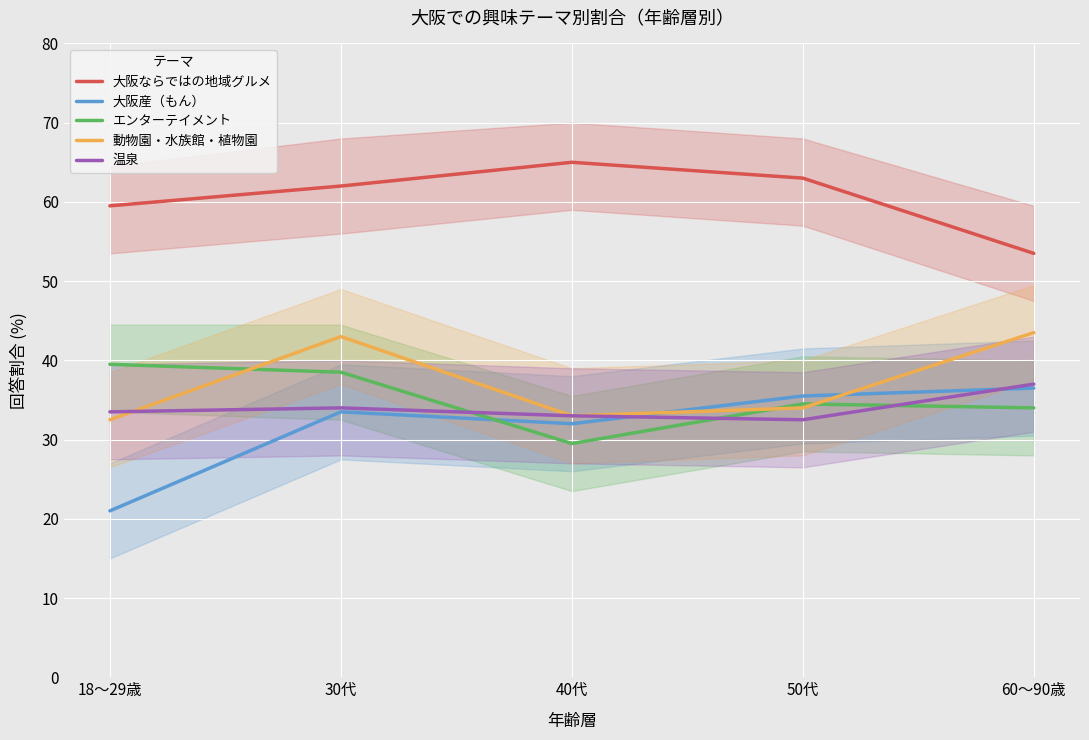

Where is 動物園・水族館・植物園 nearest to the value 38?

50代